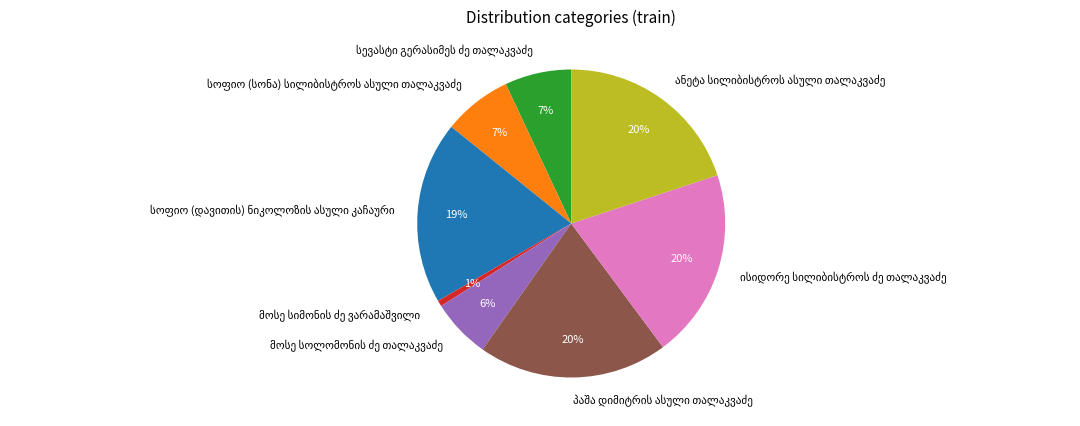

To the nearest percent, what is the average slice percentage?

12%